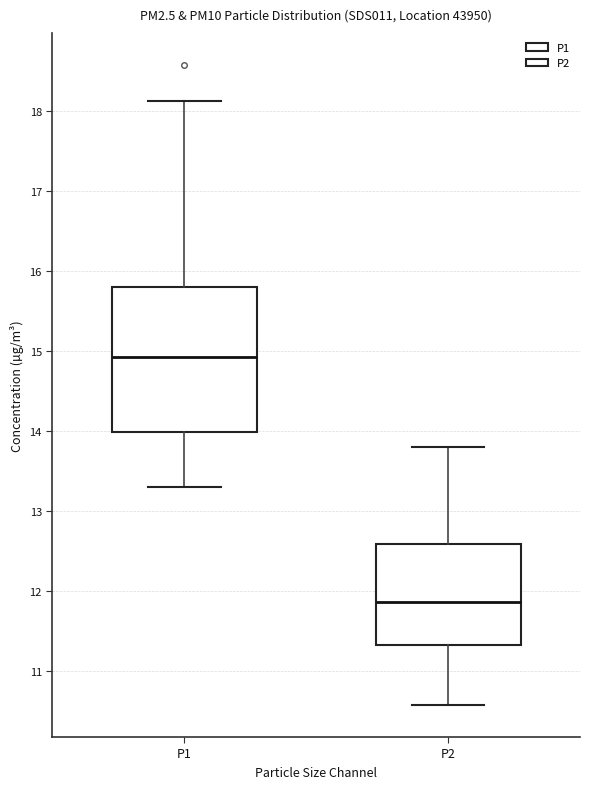

Which box's median line is the highest?

P1